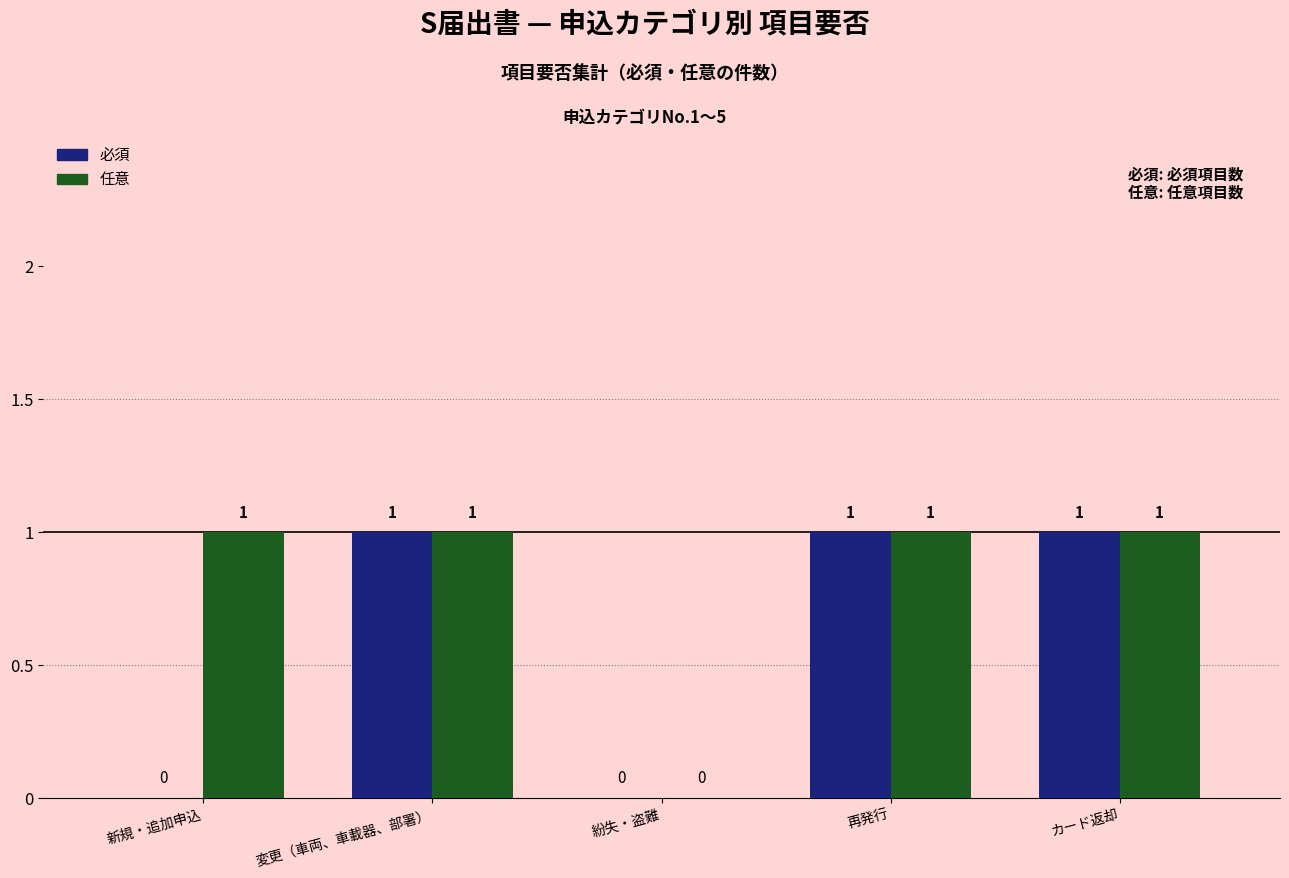

Is the value of 任意 at カード返却 greater than the value of 必須 at 新規・追加申込?

Yes